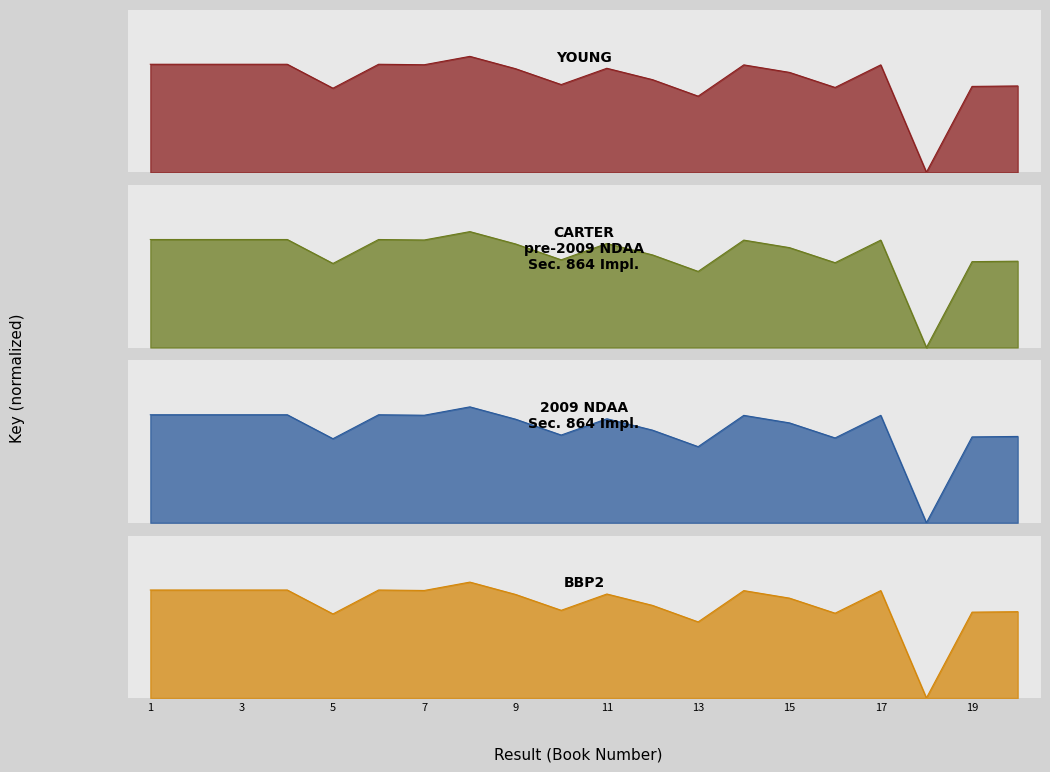

Which has a higher value, 8 or 9?

8